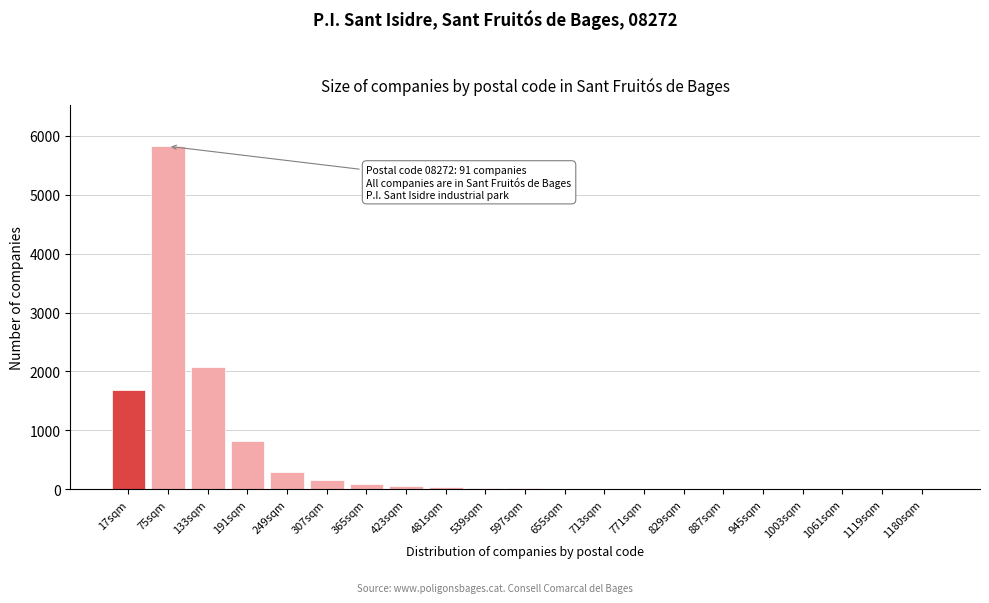

What is the greatest value displayed?

5820